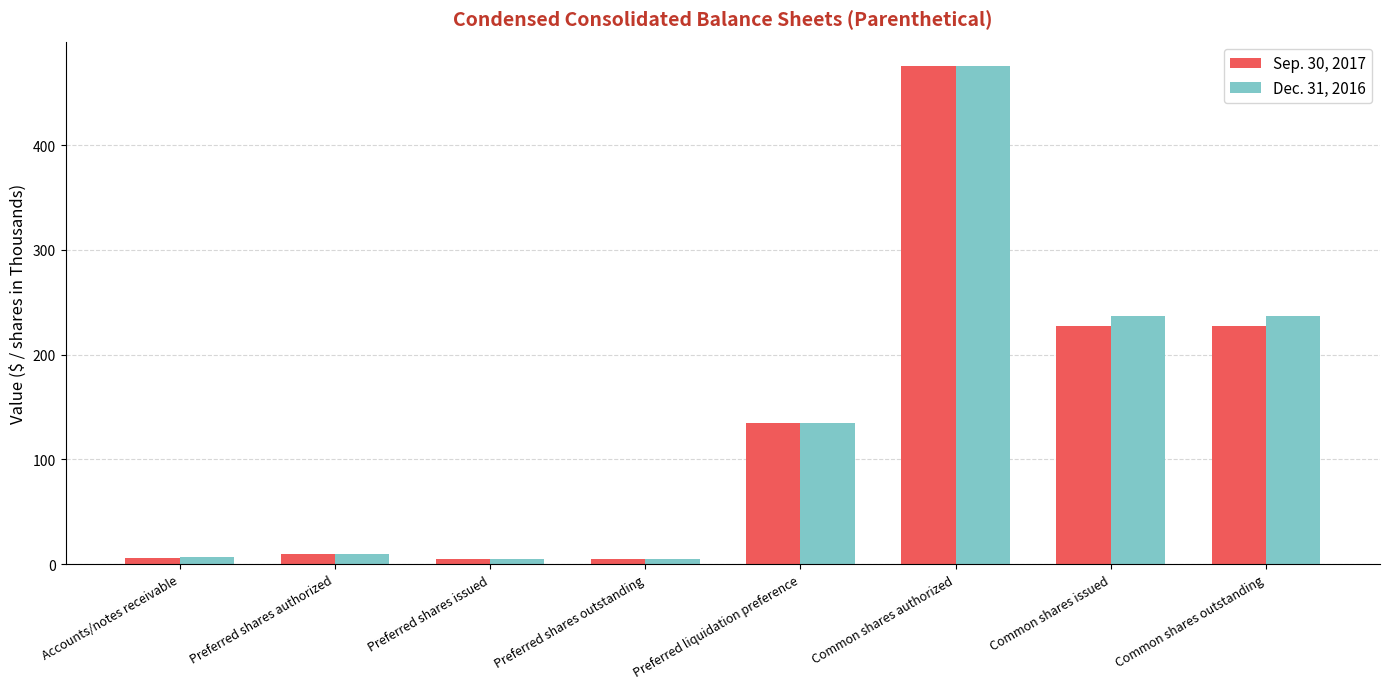

Rank the series by their average value, from highest to lowest.

Dec. 31, 2016, Sep. 30, 2017